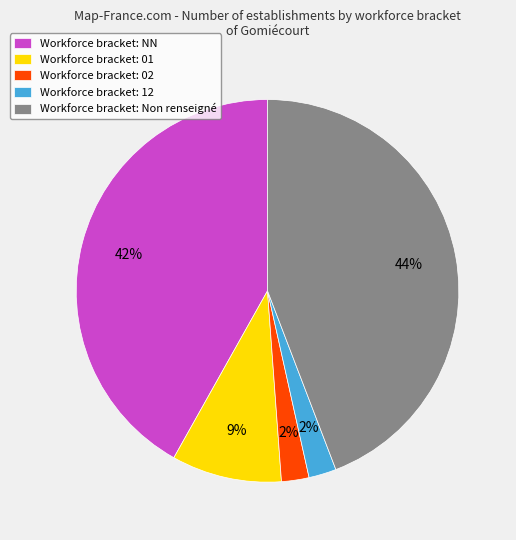

Approximately how many times larger is the value at Workforce bracket: 02 compared to Workforce bracket: 12?

1.0